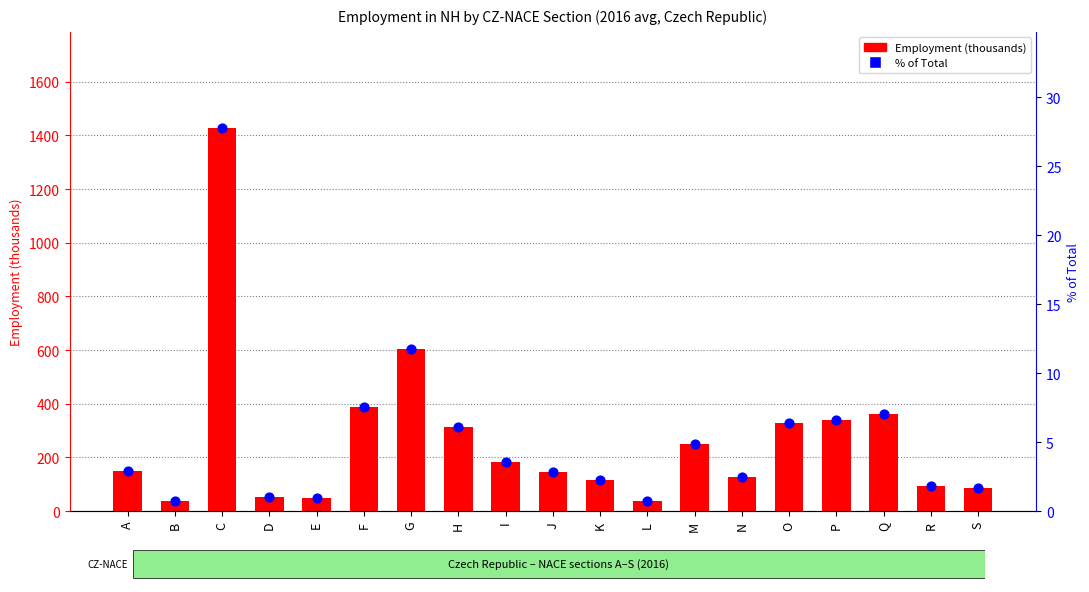

Which series contains the lowest Y value?

% of Total